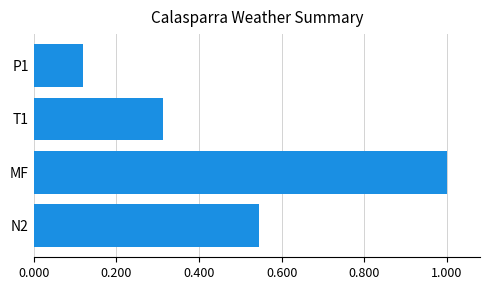

At which label is the value closest to 0?

P1